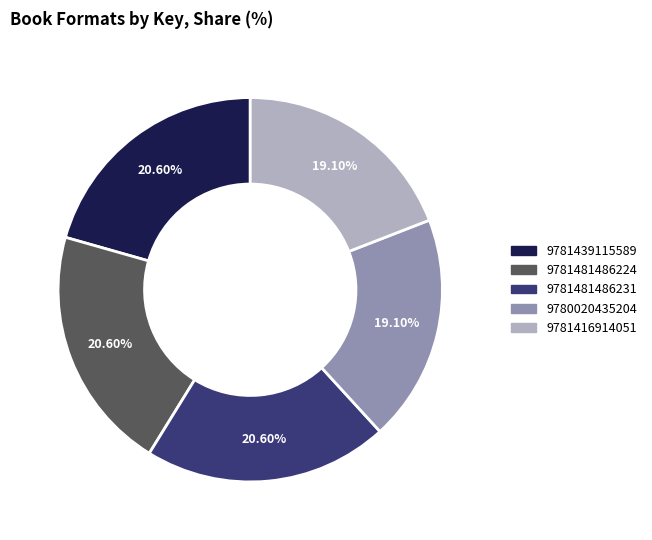

What percentage do 9781416914051 and 9781481486231 together represent?

39.7%